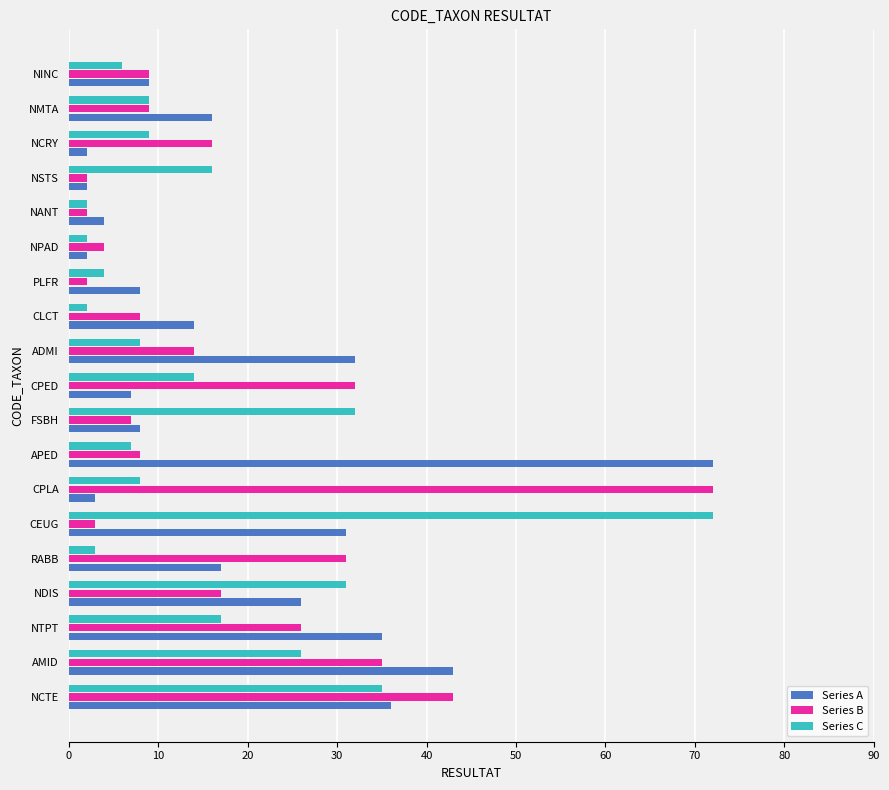

Is it true that Series B equals 4 at NPAD?

True